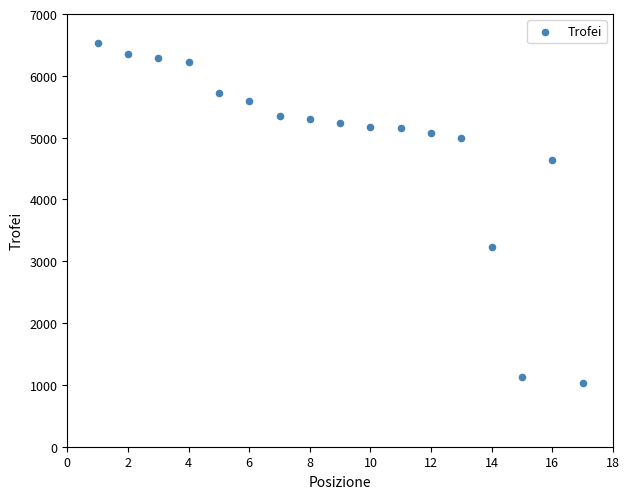

What is the range of Y values (max minus min)?

5499